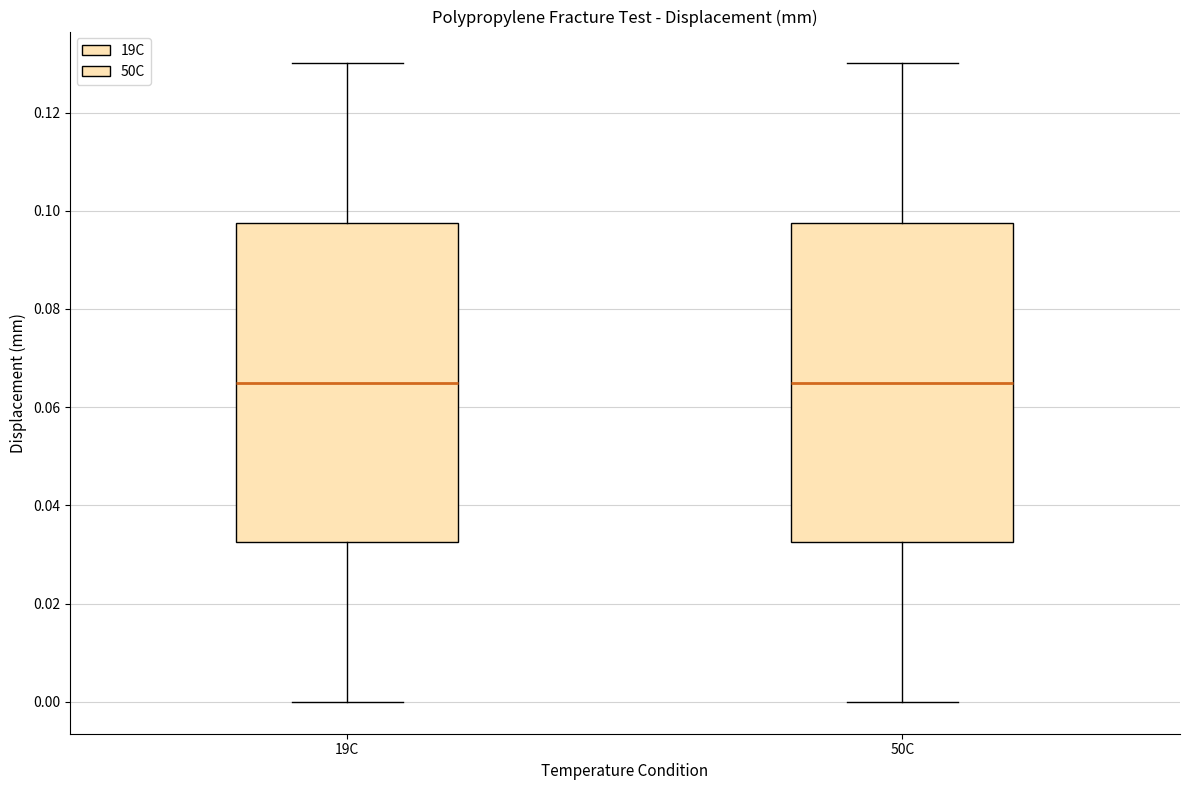

Reading left to right, transcribe this box plot: for each box, give where its median line is, the range the box spans, and where its two whiskers end, as read against the y-axis. The values are not printed on the chart, so give them approximately, as read against the axis.

19C: median 0.066, box 0.032 to 0.098, whiskers 0.000 to 0.130
50C: median 0.066, box 0.032 to 0.098, whiskers 0.000 to 0.130